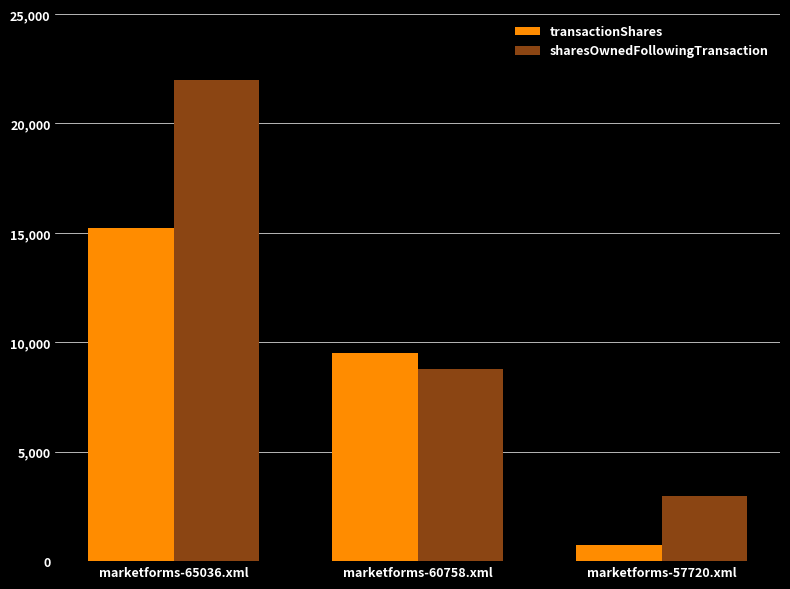

The value of sharesOwnedFollowingTransaction at marketforms-57720.xml is 2982. True or false?

True